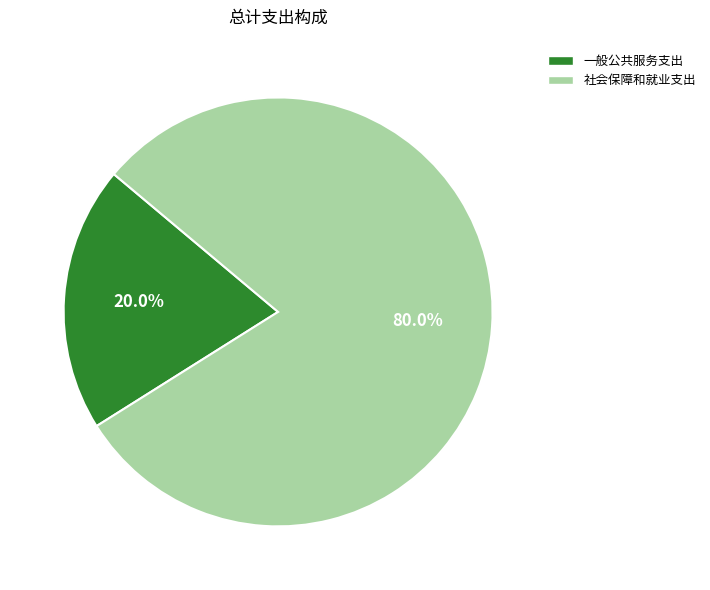

Is it true that 一般公共服务支出 is 20% of the pie?

True